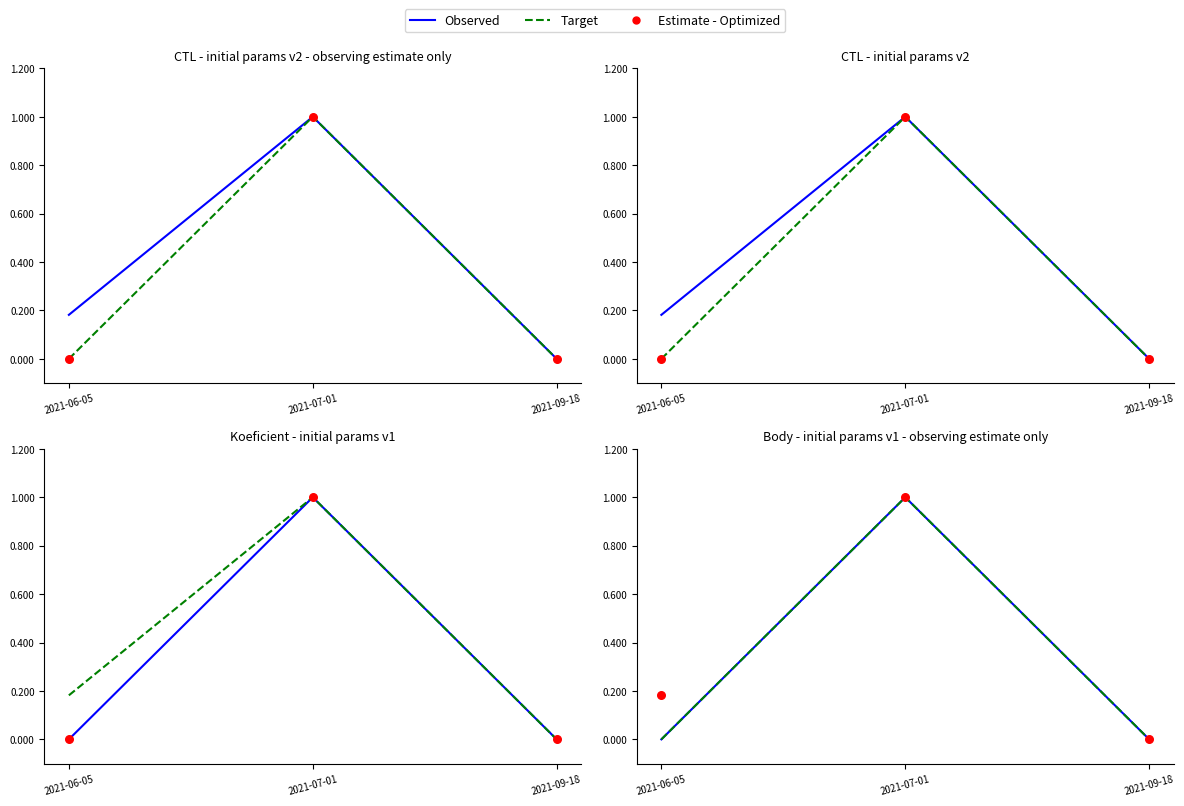

At which category is the sum across all series the highest?

2021-07-01